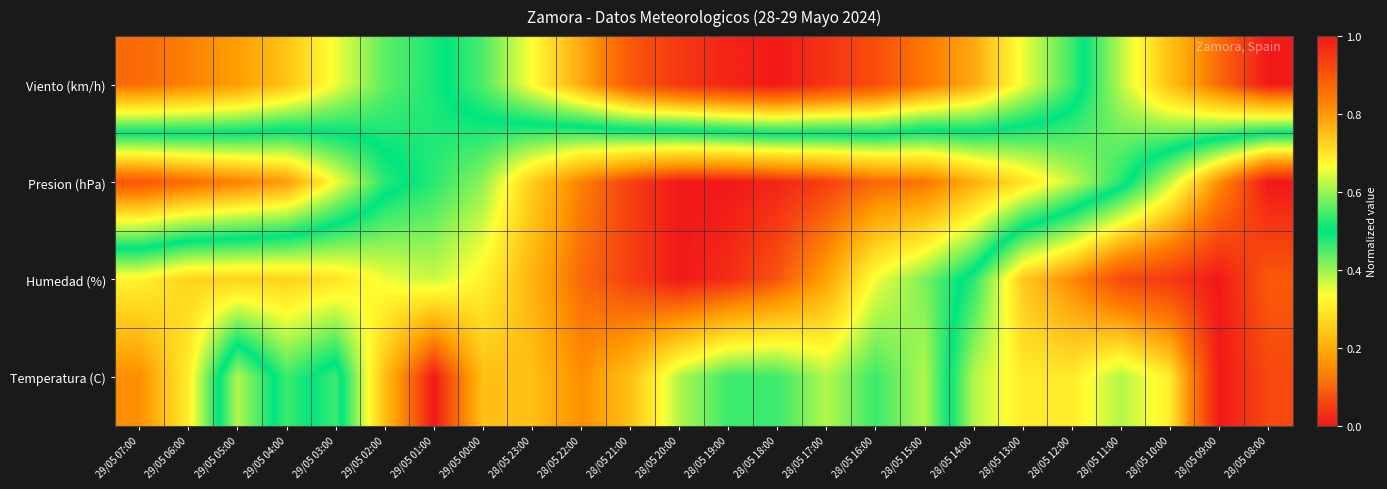

Reading left to right, transcribe all the data shown in this chart.

Viento (km/h): 29/05 07:00=0.1	29/05 06:00=0.1	29/05 05:00=0.2	29/05 04:00=0.2	29/05 03:00=0.3	29/05 02:00=0.4	29/05 01:00=0.5	29/05 00:00=0.6	28/05 23:00=0.7	28/05 22:00=0.8	28/05 21:00=0.9	28/05 20:00=0.9	28/05 19:00=1.0	28/05 18:00=1.0	28/05 17:00=1.0	28/05 16:00=0.9	28/05 15:00=0.8	28/05 14:00=0.8	28/05 13:00=0.7	28/05 12:00=0.5	28/05 11:00=0.4	28/05 10:00=0.2	28/05 09:00=0.1	28/05 08:00=0.0
Presion (hPa): 29/05 07:00=0.9	29/05 06:00=0.9	29/05 05:00=0.8	29/05 04:00=0.8	29/05 03:00=0.7	29/05 02:00=0.5	29/05 01:00=0.5	29/05 00:00=0.4	28/05 23:00=0.3	28/05 22:00=0.1	28/05 21:00=0.1	28/05 20:00=0.0	28/05 19:00=0.0	28/05 18:00=0.0	28/05 17:00=0.1	28/05 16:00=0.1	28/05 15:00=0.1	28/05 14:00=0.2	28/05 13:00=0.3	28/05 12:00=0.4	28/05 11:00=0.5	28/05 10:00=0.6	28/05 09:00=0.8	28/05 08:00=1.0
Humedad (%): 29/05 07:00=0.3	29/05 06:00=0.3	29/05 05:00=0.3	29/05 04:00=0.3	29/05 03:00=0.3	29/05 02:00=0.3	29/05 01:00=0.4	29/05 00:00=0.3	28/05 23:00=0.2	28/05 22:00=0.1	28/05 21:00=0.1	28/05 20:00=0.0	28/05 19:00=0.0	28/05 18:00=0.1	28/05 17:00=0.2	28/05 16:00=0.3	28/05 15:00=0.4	28/05 14:00=0.5	28/05 13:00=0.7	28/05 12:00=0.8	28/05 11:00=0.9	28/05 10:00=0.9	28/05 09:00=1.0	28/05 08:00=0.9
Temperatura (C): 29/05 07:00=0.2	29/05 06:00=0.3	29/05 05:00=0.6	29/05 04:00=0.5	29/05 03:00=0.5	29/05 02:00=0.2	29/05 01:00=0.0	29/05 00:00=0.2	28/05 23:00=0.2	28/05 22:00=0.2	28/05 21:00=0.2	28/05 20:00=0.4	28/05 19:00=0.5	28/05 18:00=0.5	28/05 17:00=0.4	28/05 16:00=0.5	28/05 15:00=0.4	28/05 14:00=0.6	28/05 13:00=0.7	28/05 12:00=0.7	28/05 11:00=0.6	28/05 10:00=0.7	28/05 09:00=1.0	28/05 08:00=0.9